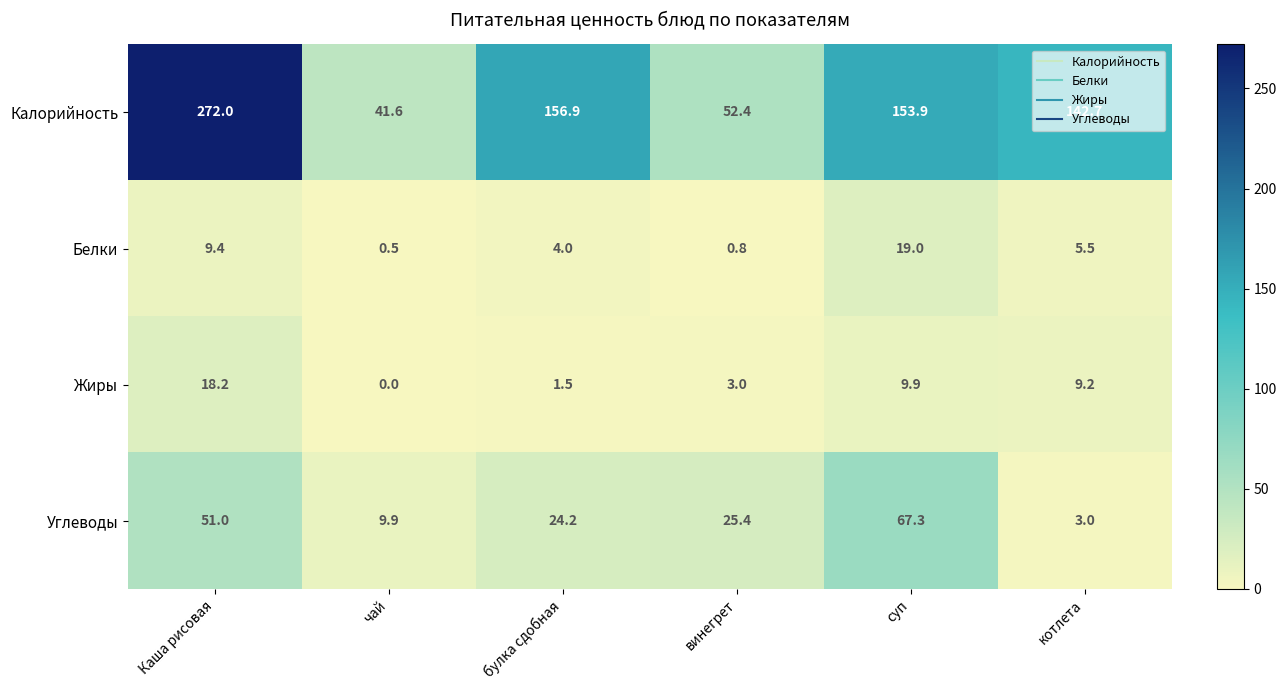

The Белки series shows 0.5 at чай. True or false?

True